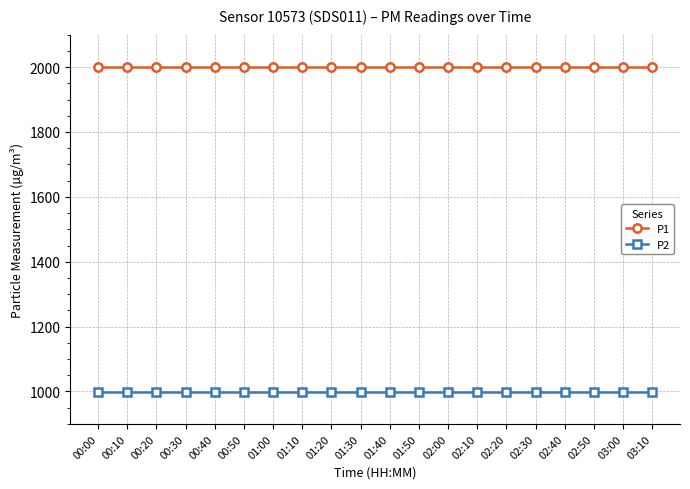

Which series has the largest total across all categories?

P1